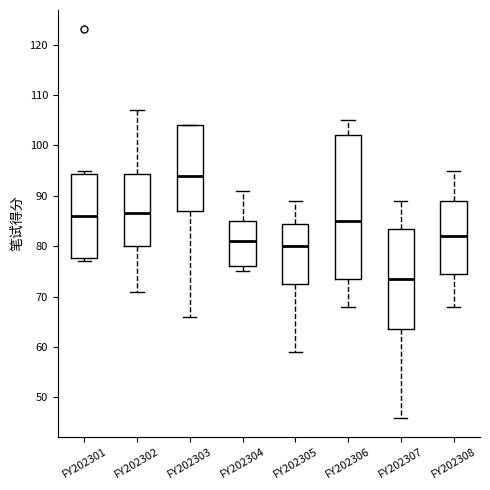

Reading left to right, transcribe this box plot: for each box, give where its median line is, the range the box spans, and where its two whiskers end, as read against the y-axis. The values are not printed on the chart, so give them approximately, as read against the axis.

FY202301: median 86, box 78 to 94, whiskers 77 to 95
FY202302: median 87, box 80 to 94, whiskers 71 to 107
FY202303: median 94, box 87 to 104, whiskers 66 to 104
FY202304: median 81, box 76 to 85, whiskers 75 to 91
FY202305: median 80, box 73 to 85, whiskers 59 to 89
FY202306: median 85, box 74 to 102, whiskers 68 to 105
FY202307: median 74, box 64 to 84, whiskers 46 to 89
FY202308: median 82, box 75 to 89, whiskers 68 to 95